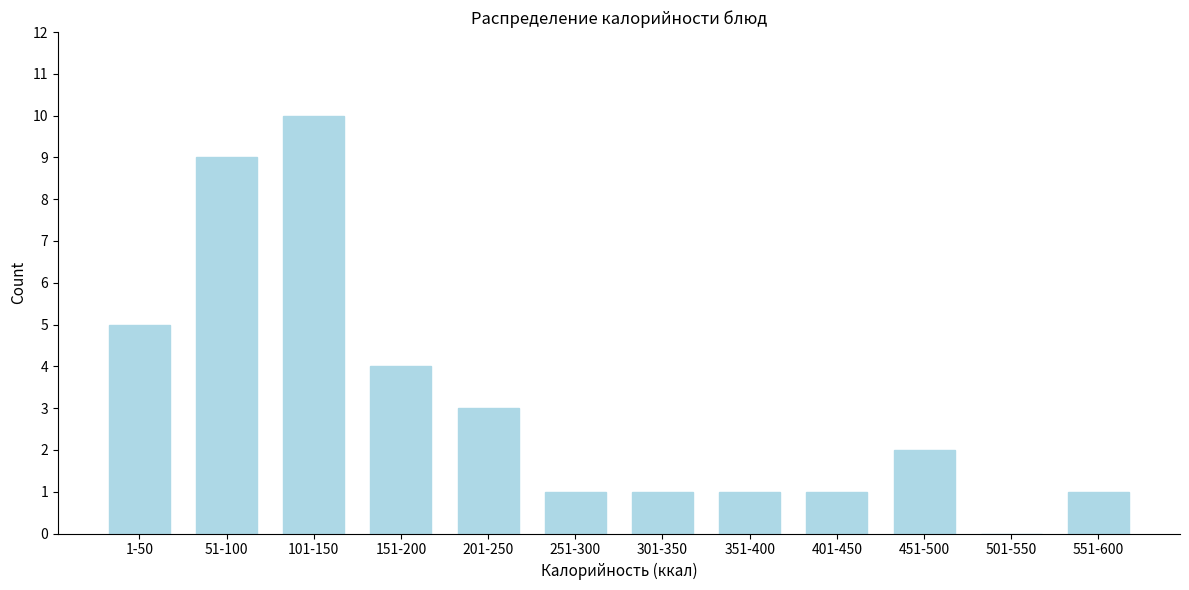

Reading left to right, what are all the values shown in this chart?

1-50=5	51-100=9	101-150=10	151-200=4	201-250=3	251-300=1	301-350=1	351-400=1	401-450=1	451-500=2	501-550=0	551-600=1